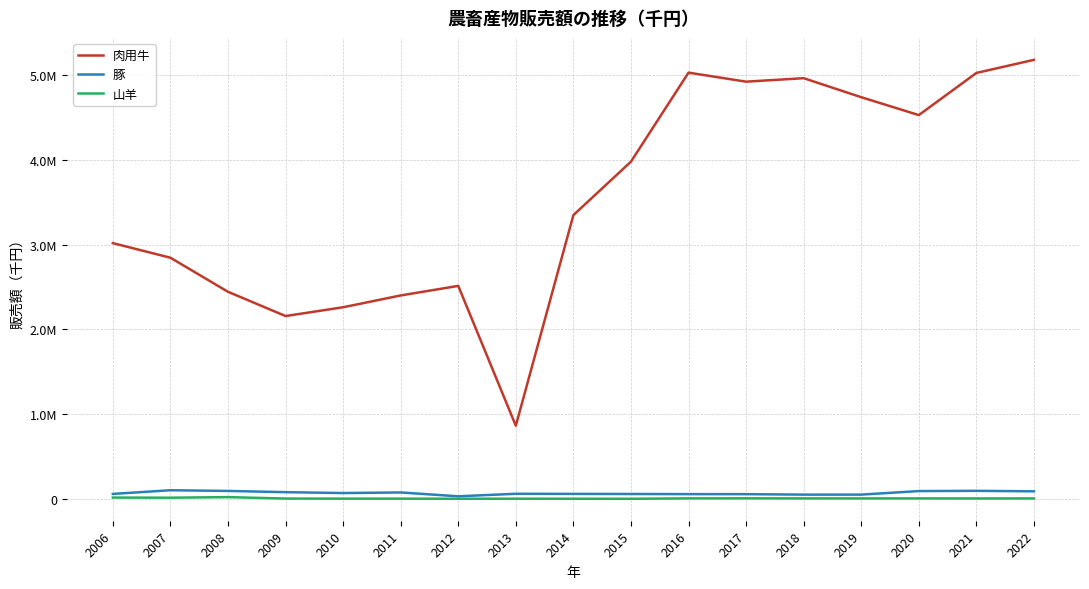

At which category does 豚 reach its first local peak?

2007